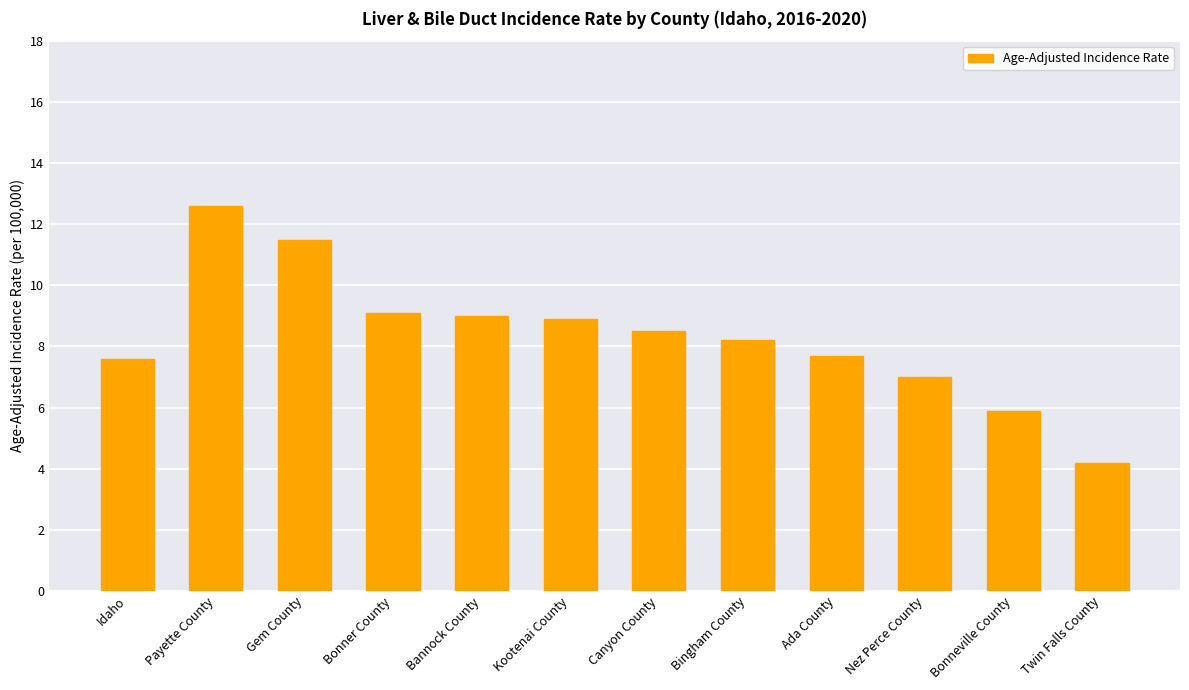

What position from the left is Idaho?

1